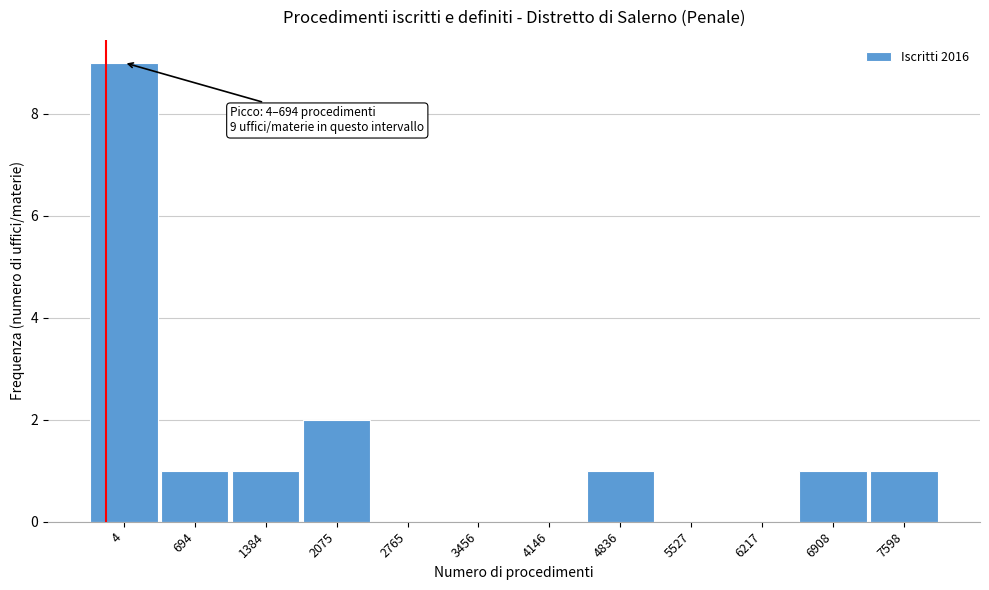

Reading right to left, transcribe all the data shown in this chart.

7598=1	6908=1	6217=0	5527=0	4836=1	4146=0	3456=0	2765=0	2075=2	1384=1	694=1	4=9